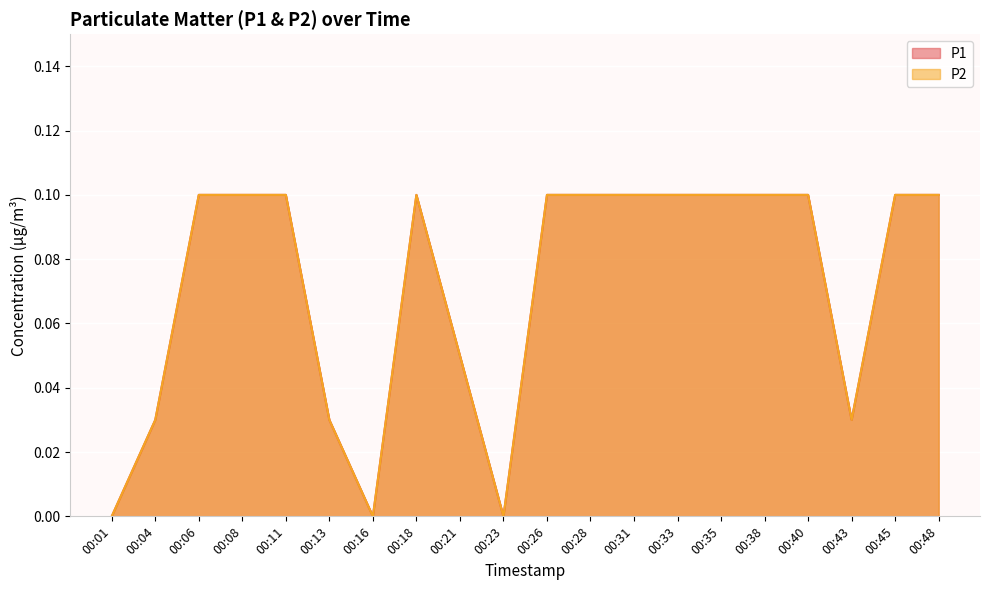

List the labels in order of P1 value, smallest first.

00:01, 00:16, 00:23, 00:04, 00:13, 00:43, 00:21, 00:06, 00:08, 00:11, 00:18, 00:26, 00:28, 00:31, 00:33, 00:35, 00:38, 00:40, 00:45, 00:48